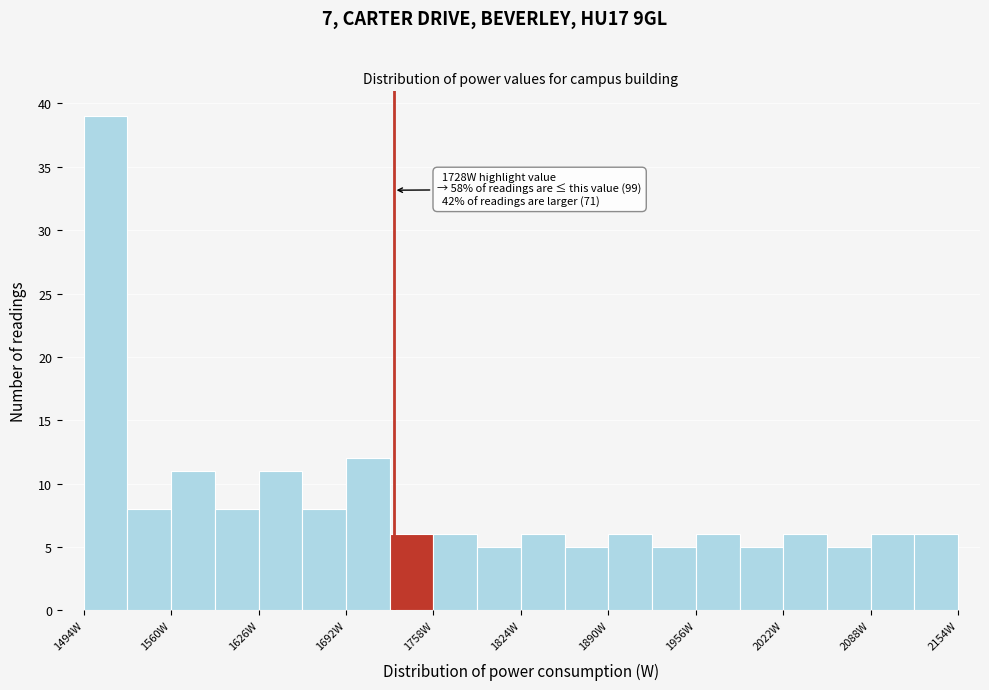

Around what value on the x-axis is the tallest bar? Give the approximate position of its centre, as read against the axis.

1510